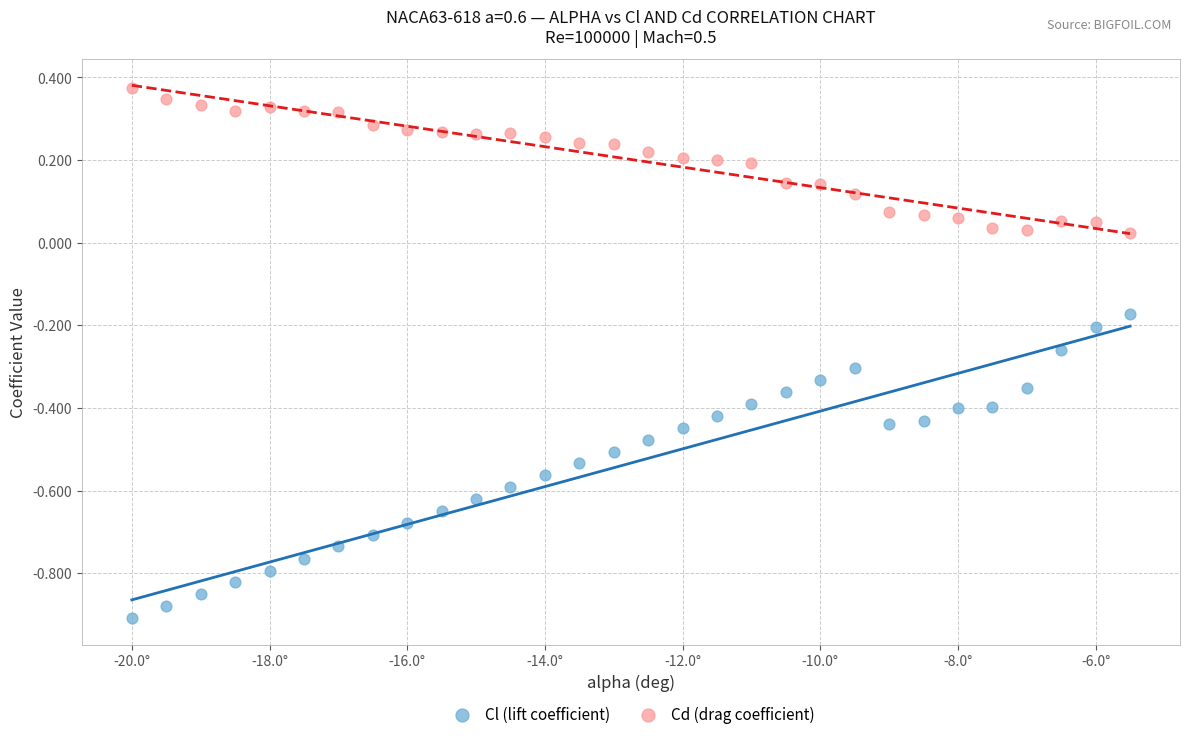

Which series has the widest spread of Y values?

Cl (lift coefficient)